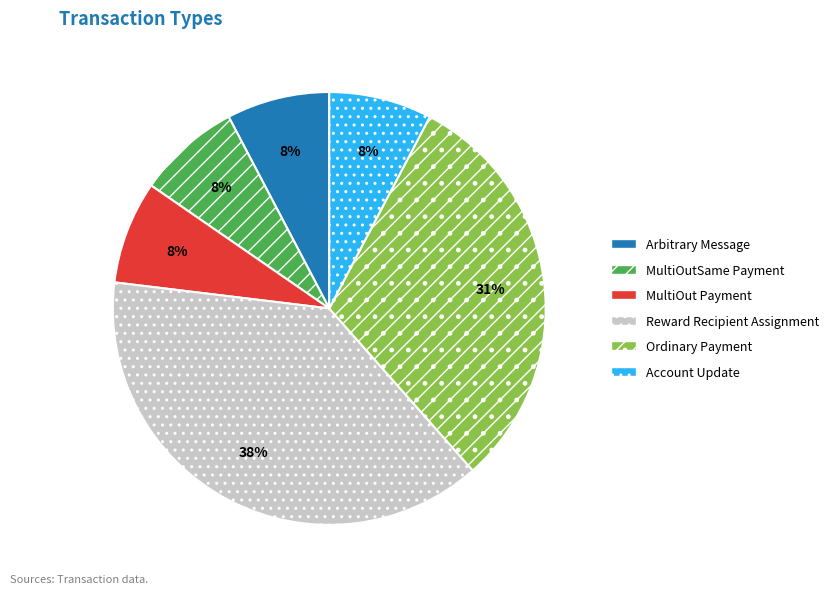

How many segments does this pie chart have?

6